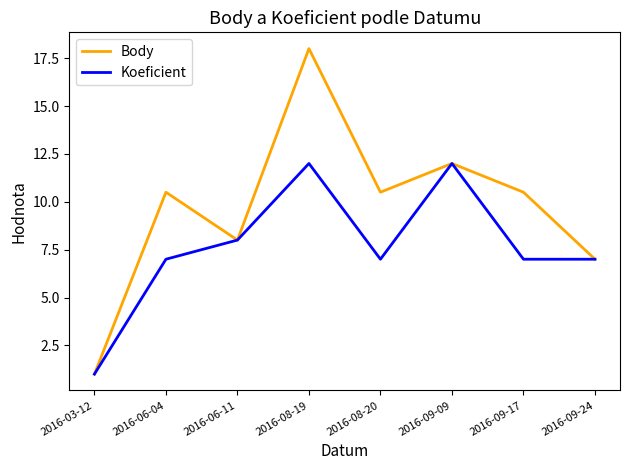

Where is the first local minimum for Body?

2016-06-11